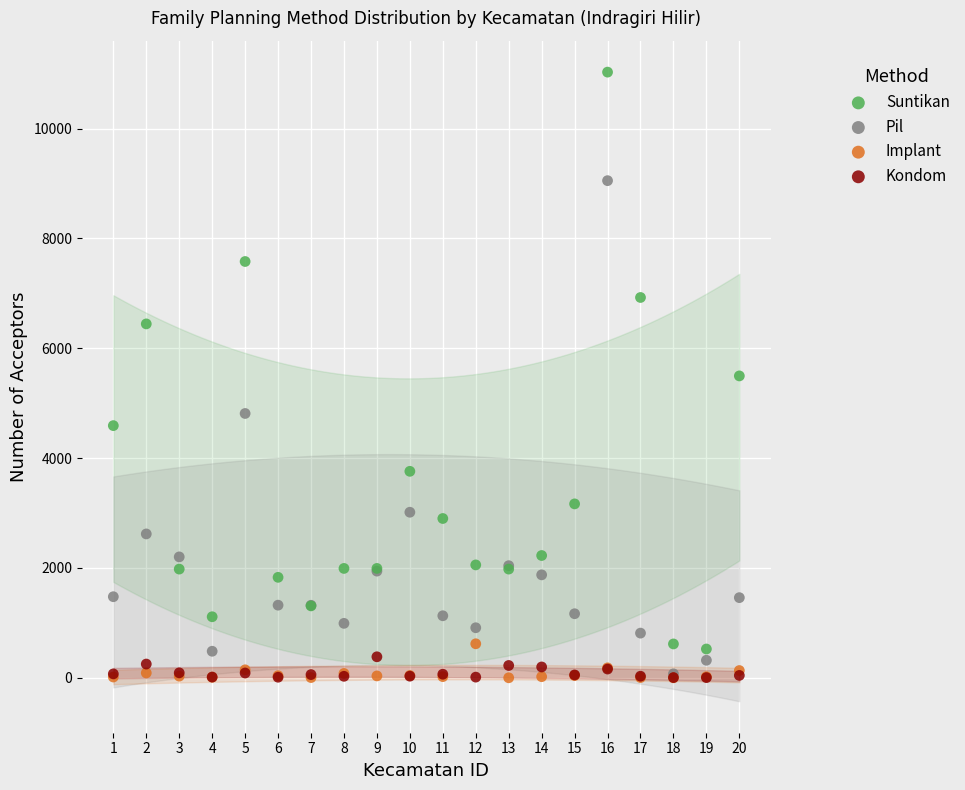

In the Suntikan series, what Y value is closest to 5775?

5496